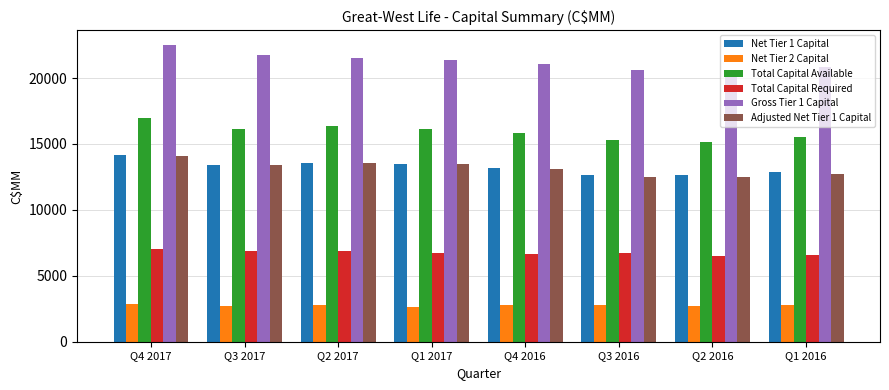

What is the sum of the Total Capital Required values at Q2 2016 and Q1 2016?

13095